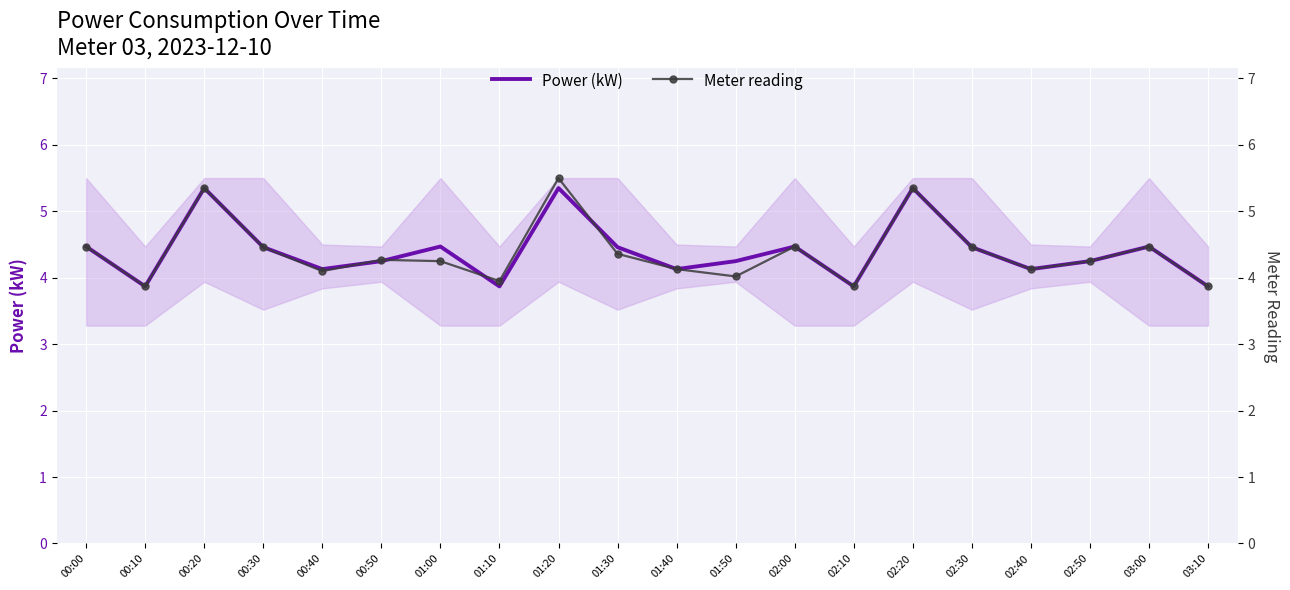

What is the sum of the Power (kW) values at 01:10 and 01:50?

8.1